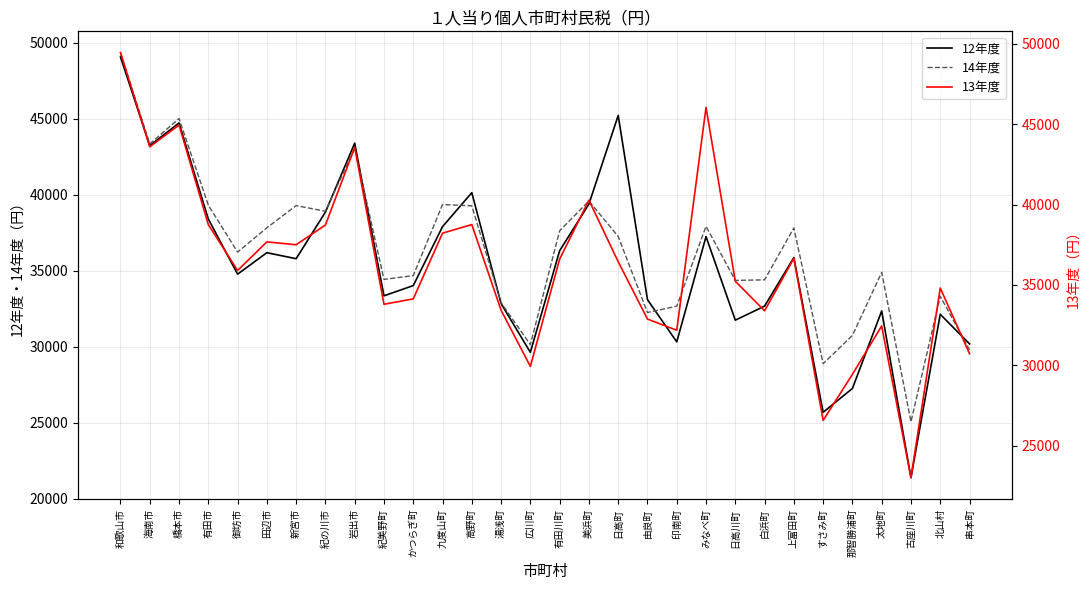

The 14年度 series shows 18947.2 at 田辺市. True or false?

False